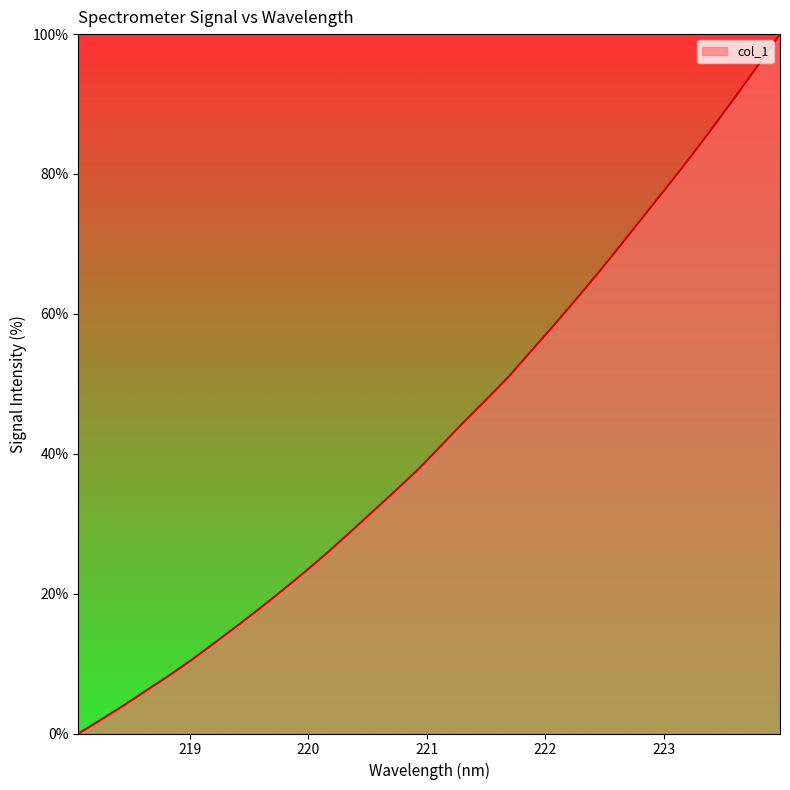

Reading left to right, extract all data points from this chart.

0.0	2.0	4.0	6.2	8.3	10.5	12.9	15.4	17.9	20.5	23.1	25.9	28.8	31.8	34.7	37.8	41.1	44.5	47.7	51.0	54.7	58.4	62.2	66.0	70.0	74.1	78.2	82.3	86.5	90.9	95.4	100.0